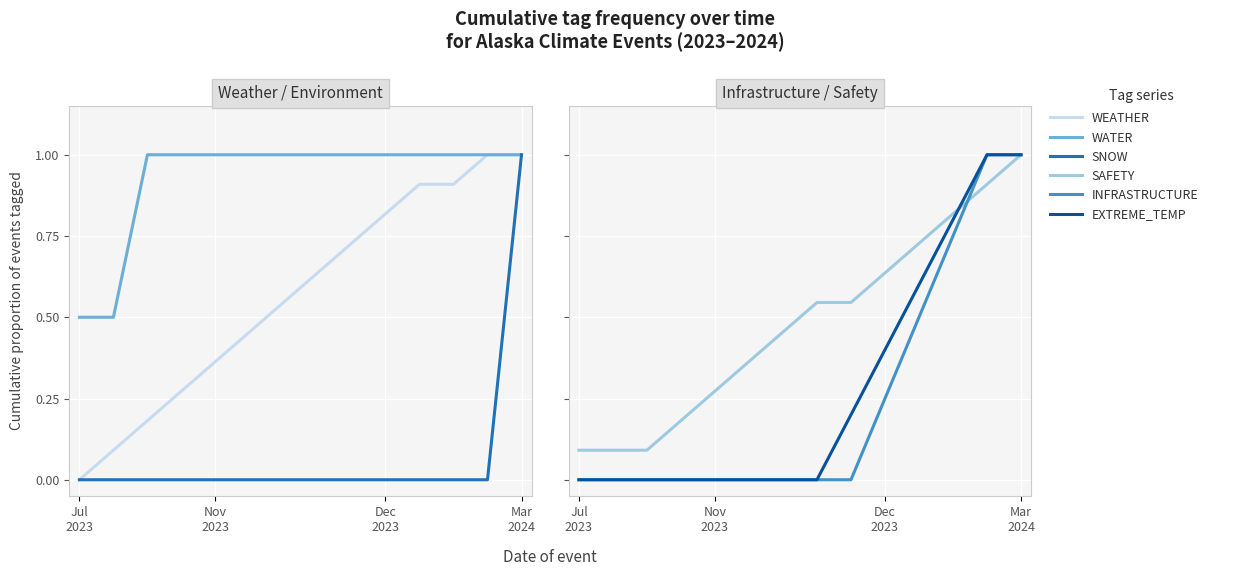

True or false: SAFETY has a value of 0.0 at Nov
2023.

False